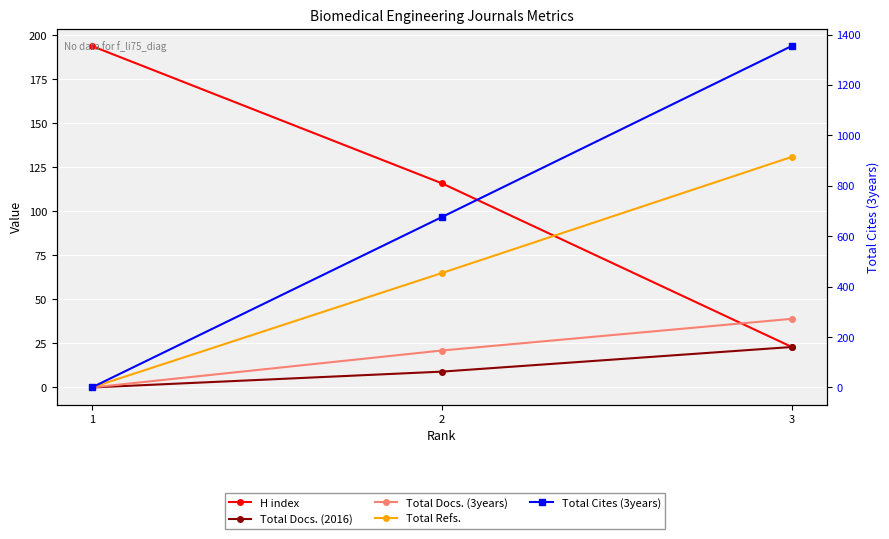

How many Total Docs. (2016) values are between 0 and 23?

3